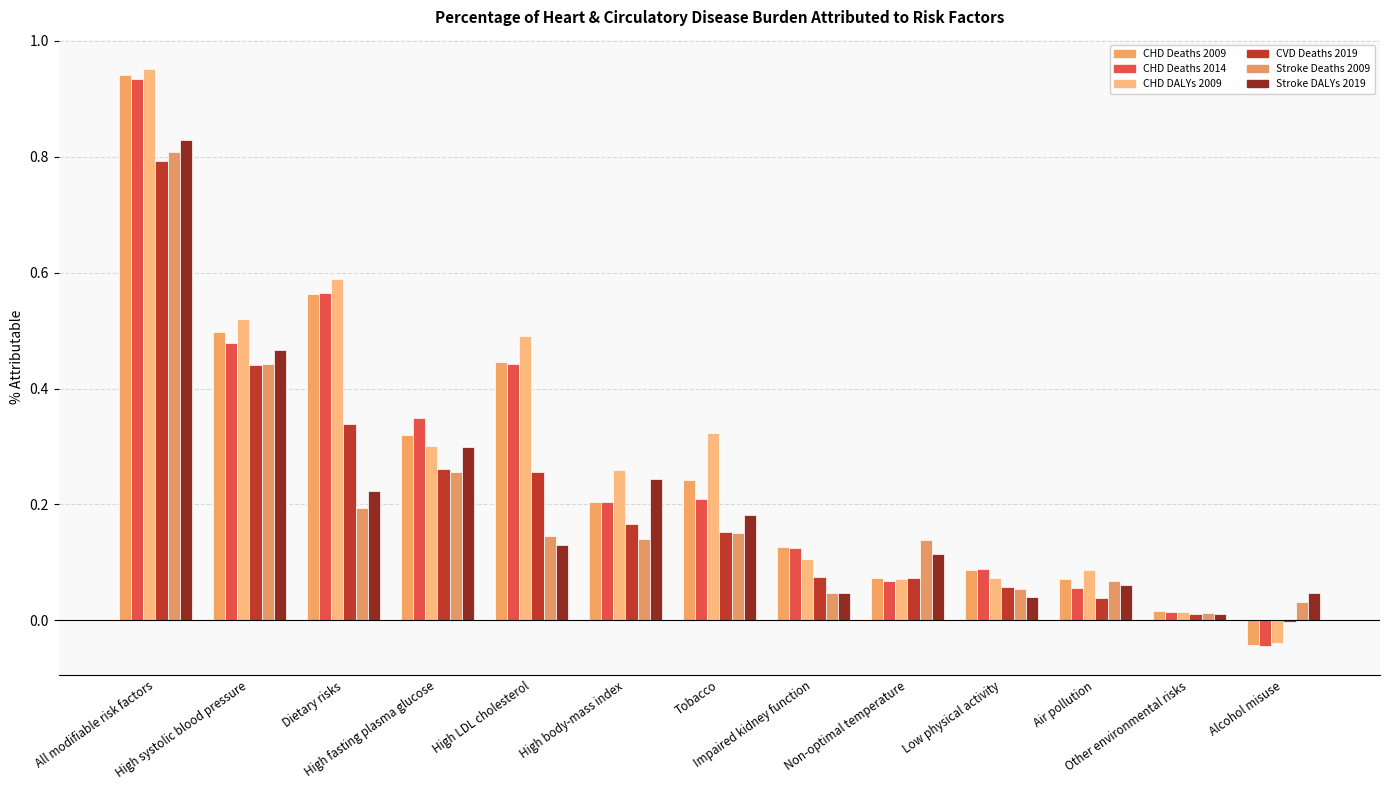

At which category is the sum across all series the highest?

All modifiable risk factors